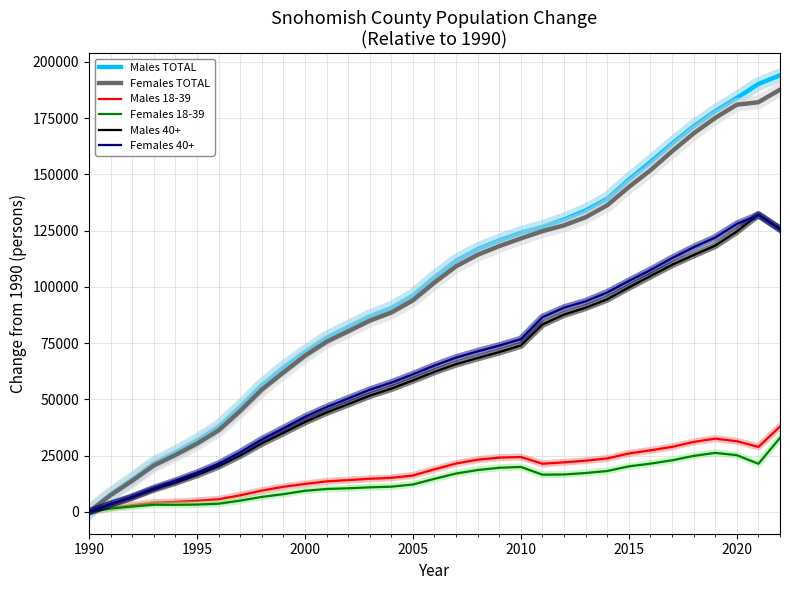

What is the maximum value shown in the chart?

194035